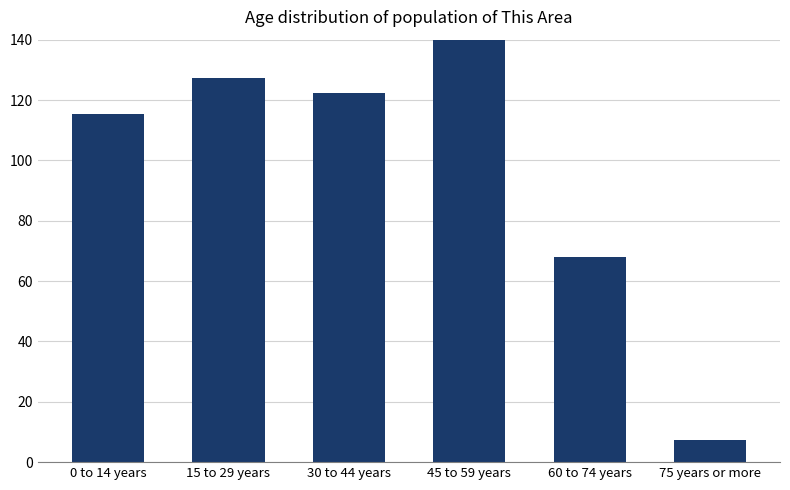

What is the change in value from 0 to 14 years to 45 to 59 years?

+26.3